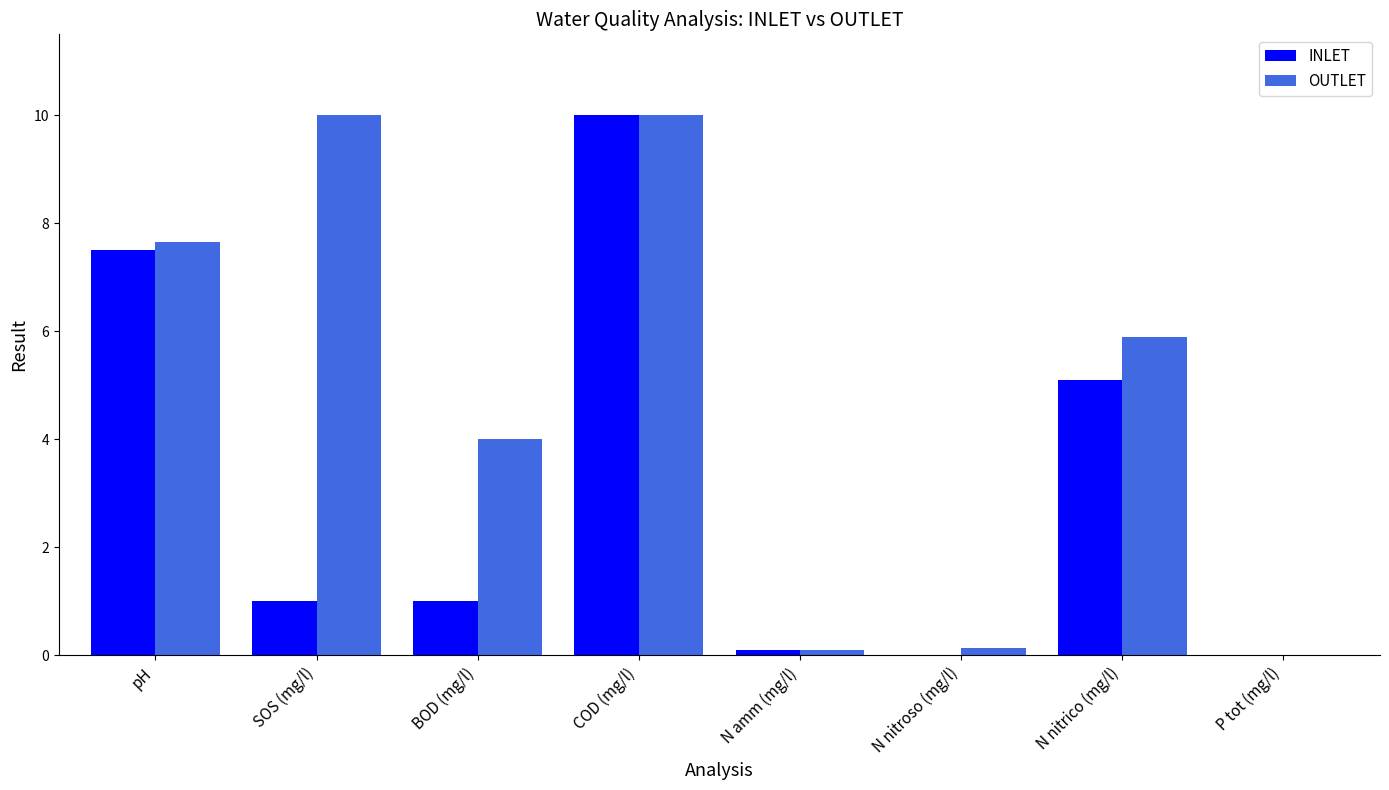

What value does the INLET series have at N nitrico (mg/l)?

5.1